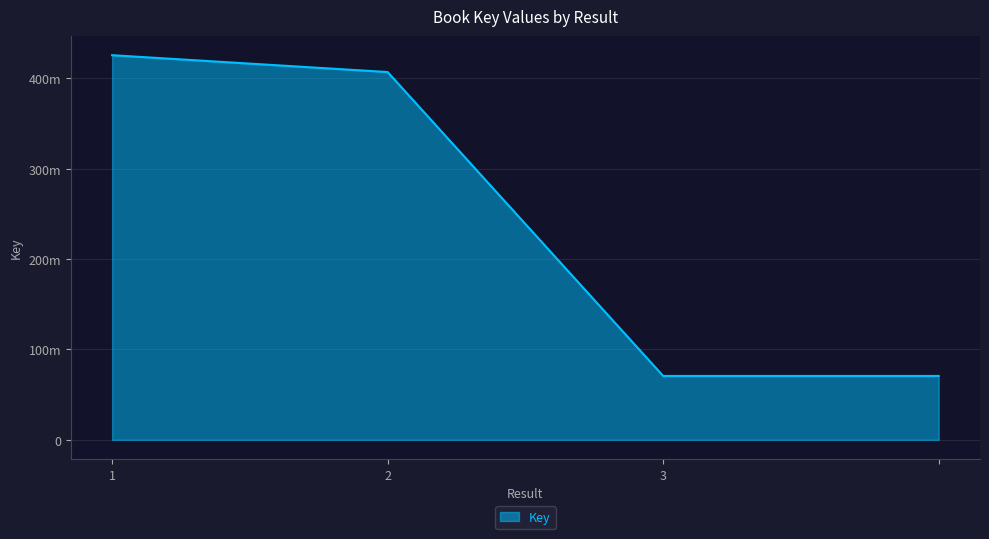

List the labels in order of value, largest first.

1, 2, 3, 